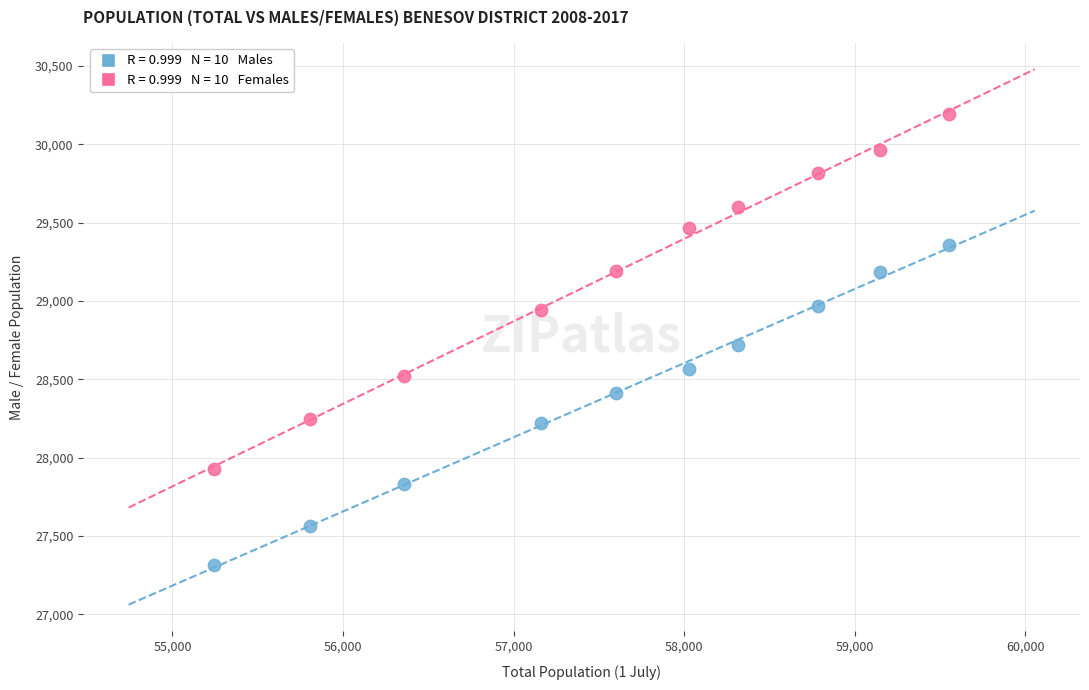

Across all data points, what is the range of X values (max minus min)?

4311